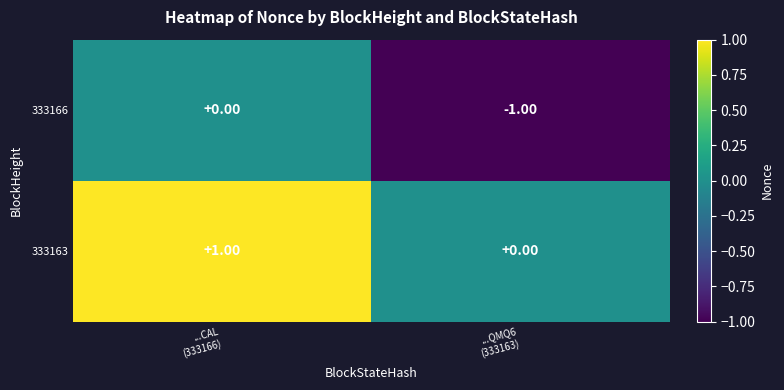

List the series in order of their overall mean, highest first.

333163, 333166